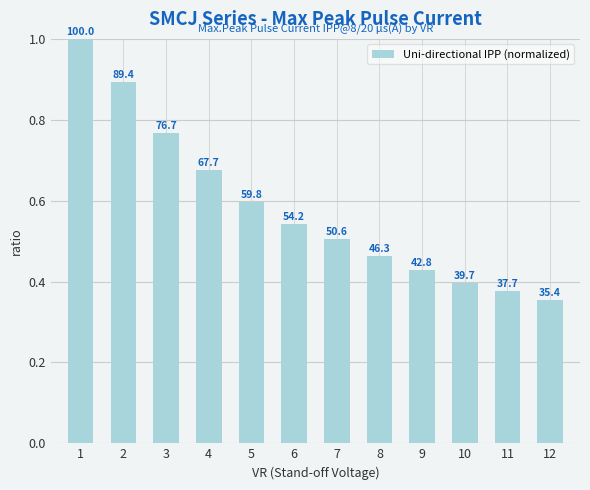

Reading right to left, transcribe all the data shown in this chart.

12=0.4	11=0.4	10=0.4	9=0.4	8=0.5	7=0.5	6=0.5	5=0.6	4=0.7	3=0.8	2=0.9	1=1.0